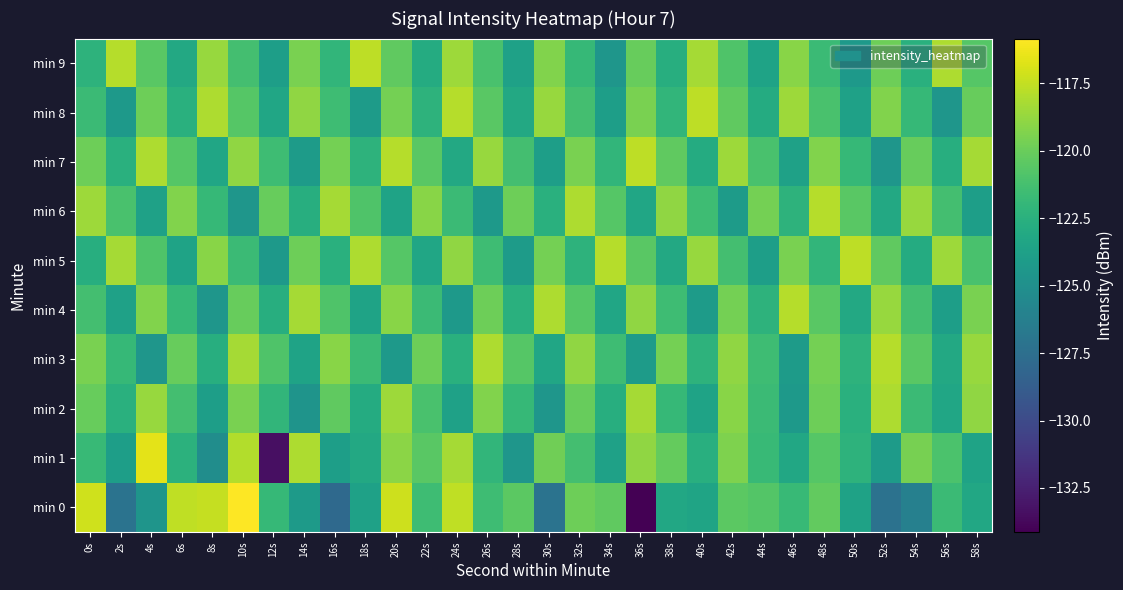

Which category has the lowest value across all series?

36s